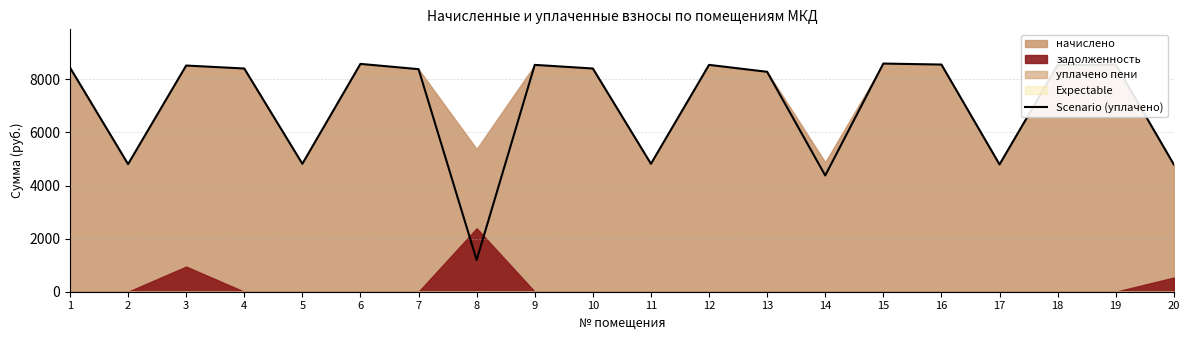

True or false: the data shows 8408.3 at 4.

True